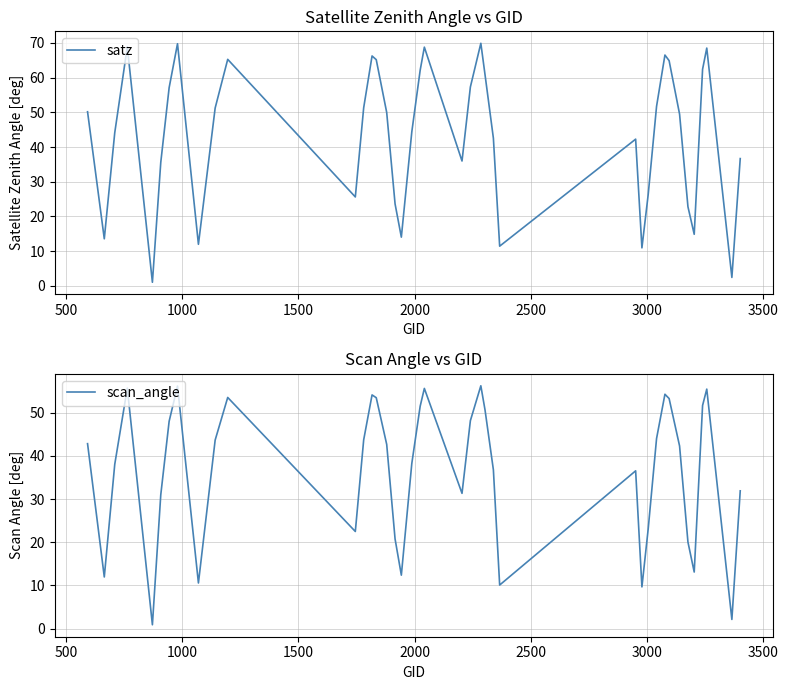

What is the value of the satz point at the 31st from the left?

51.7